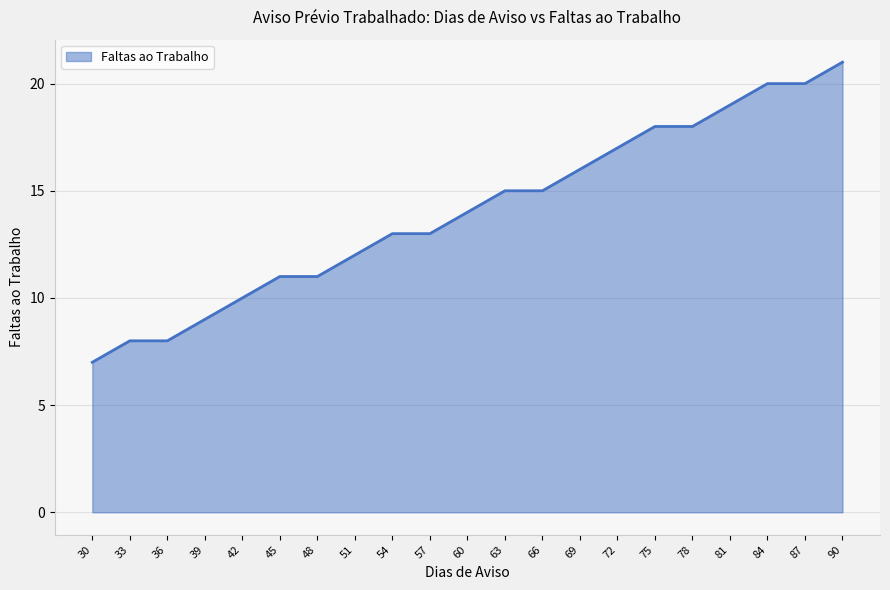

Does the chart have visible grid lines?

Yes